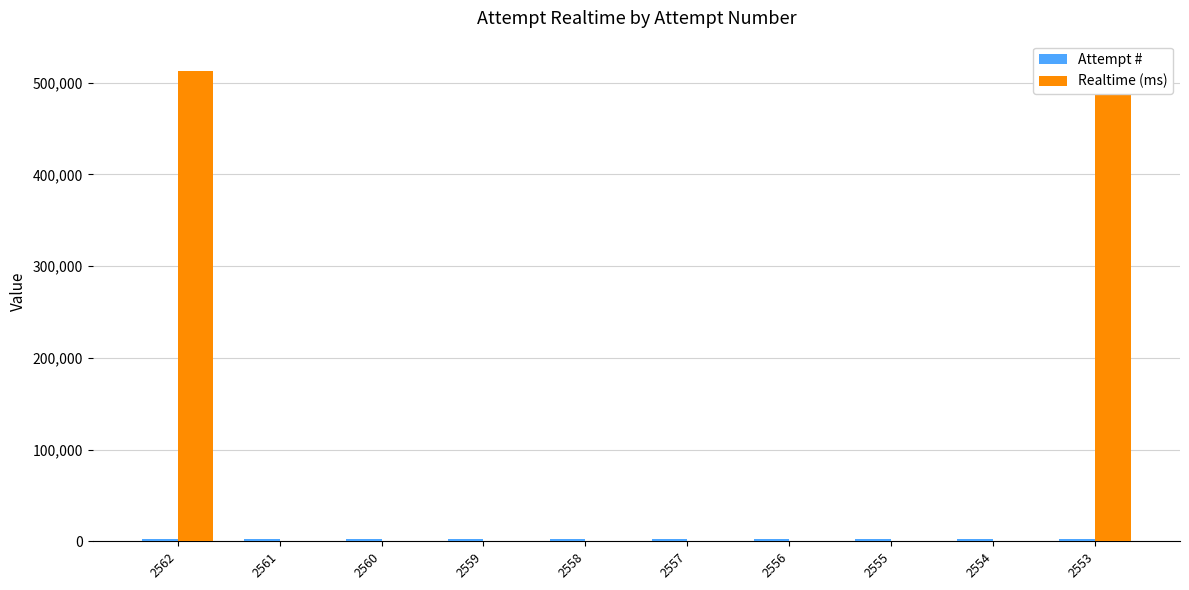

What is the total value across all series at 2555?

2555